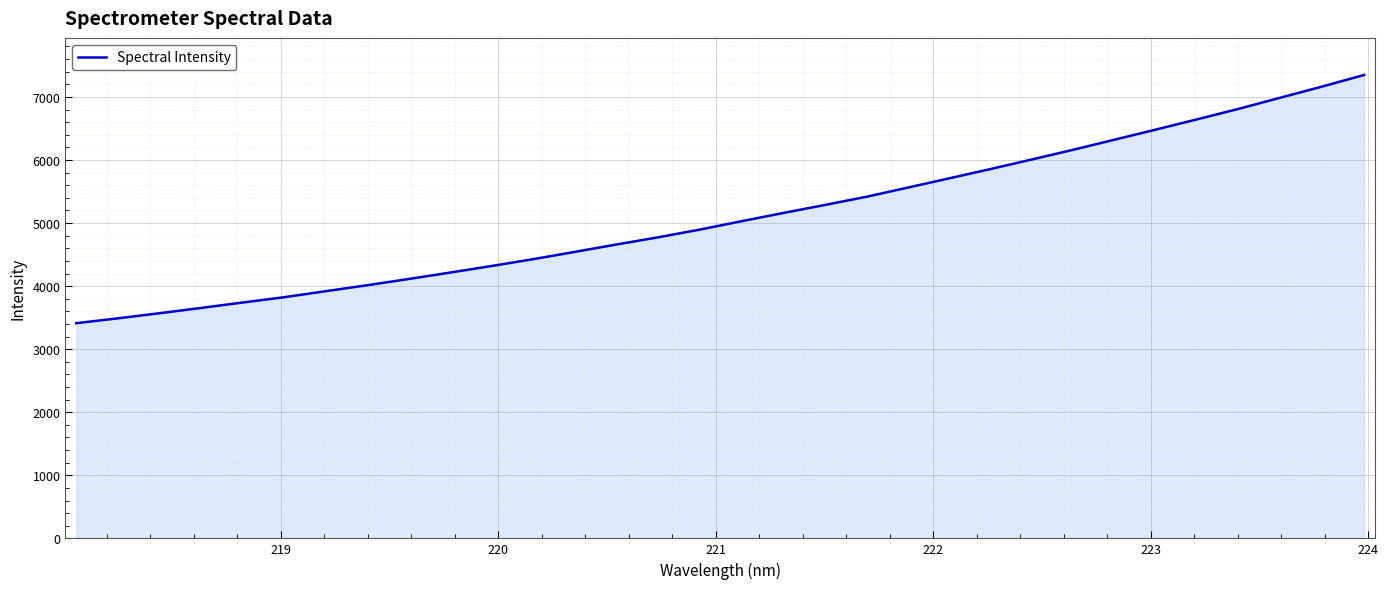

What is the smallest value displayed?

3412.4